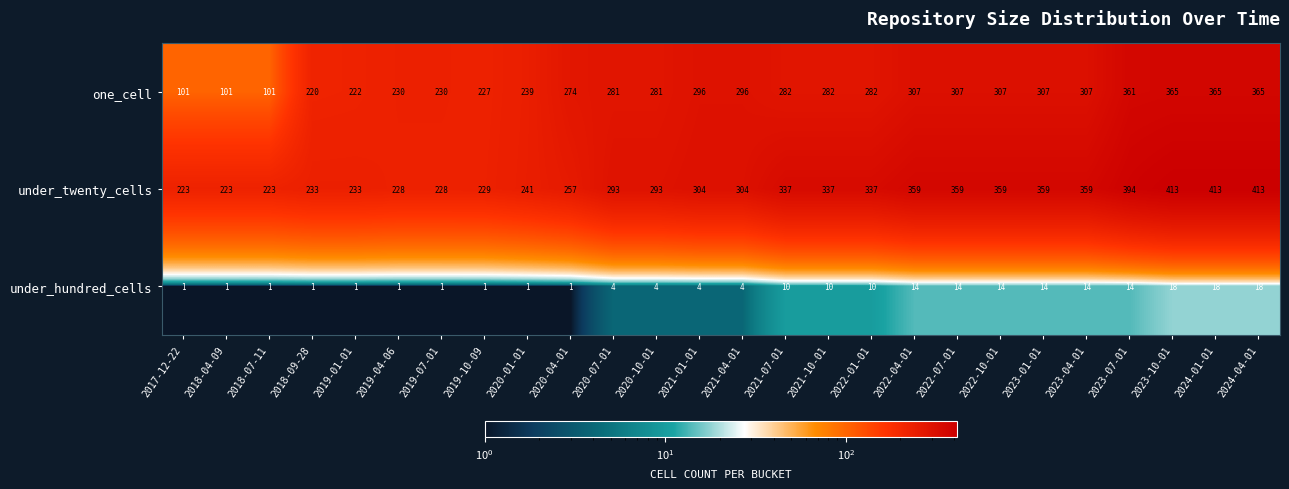

What is the difference between the second highest and minimum values in the under_hundred_cells series?

17